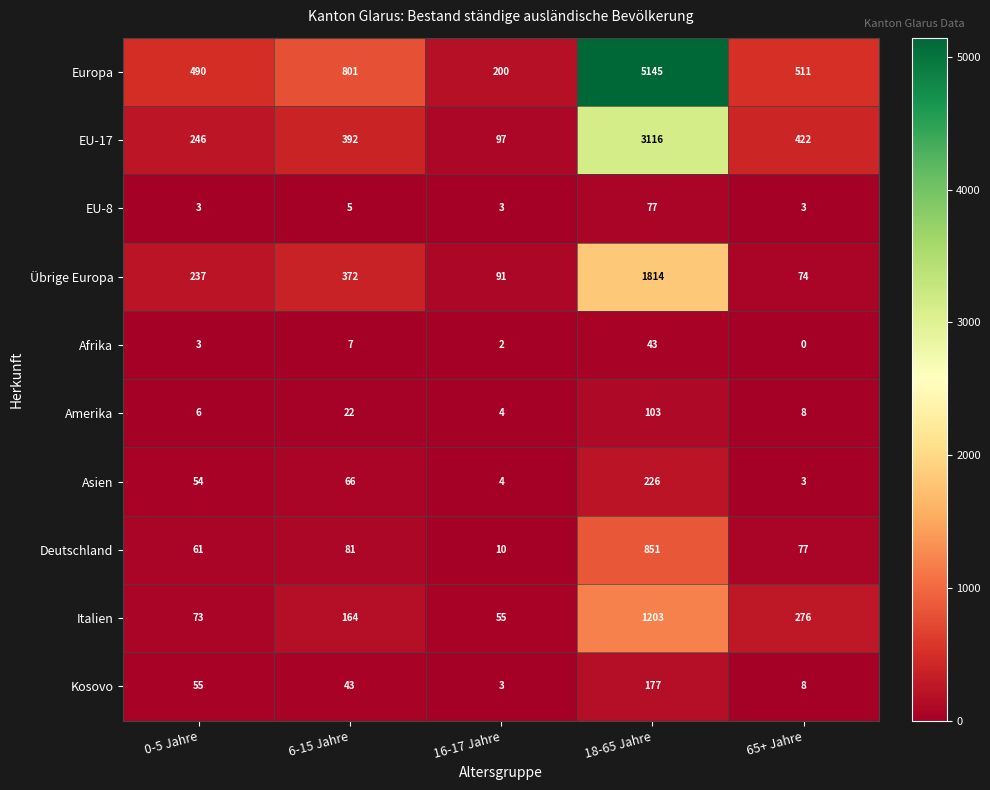

Rank the categories by Amerika value from highest to lowest.

18-65 Jahre, 6-15 Jahre, 65+ Jahre, 0-5 Jahre, 16-17 Jahre